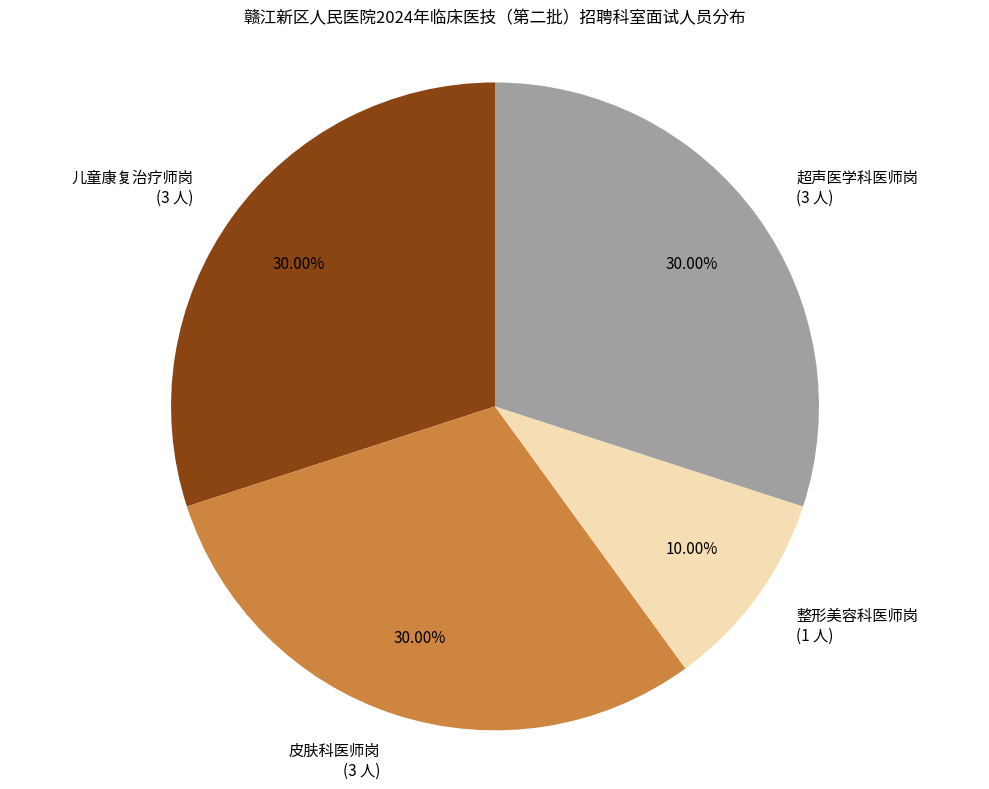

What is the smallest slice in the pie chart?

整形美容科医师岗